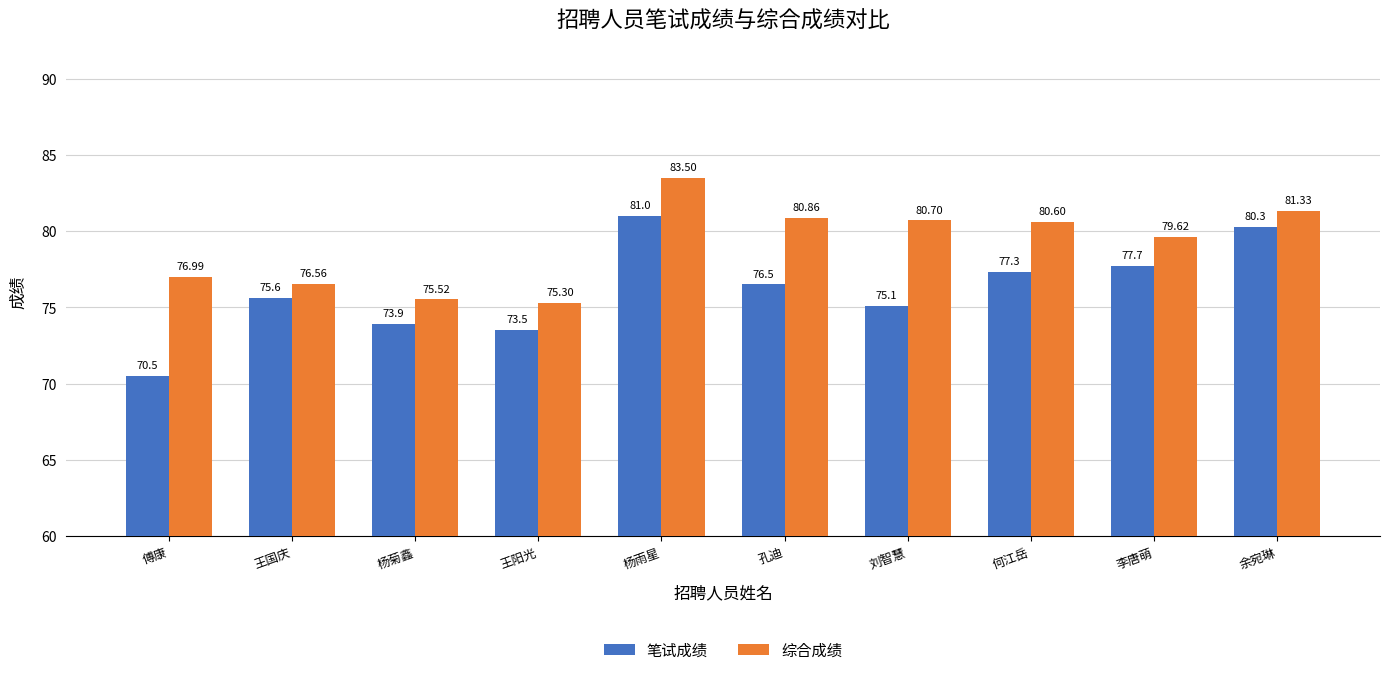

Which series has the widest spread of values?

笔试成绩